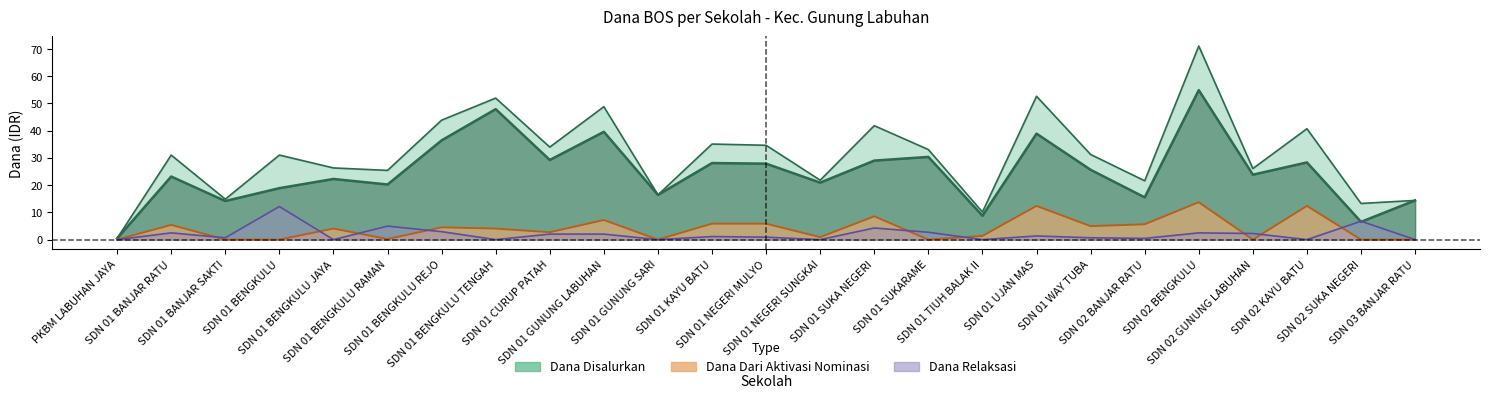

What is the label of the 1st point from the right?

SDN 03 BANJAR RATU